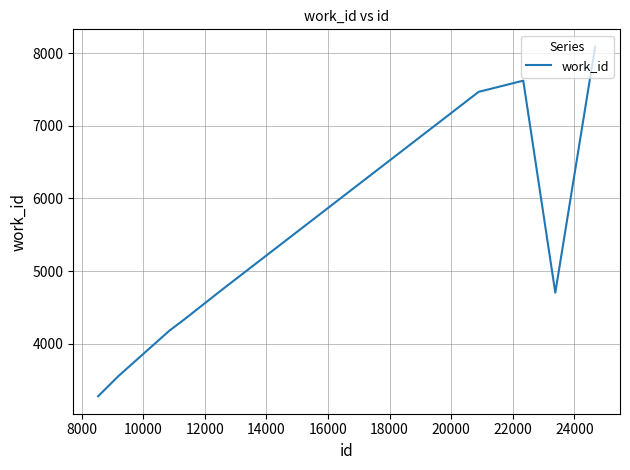

What is the difference between the maximum and minimum values?

4812